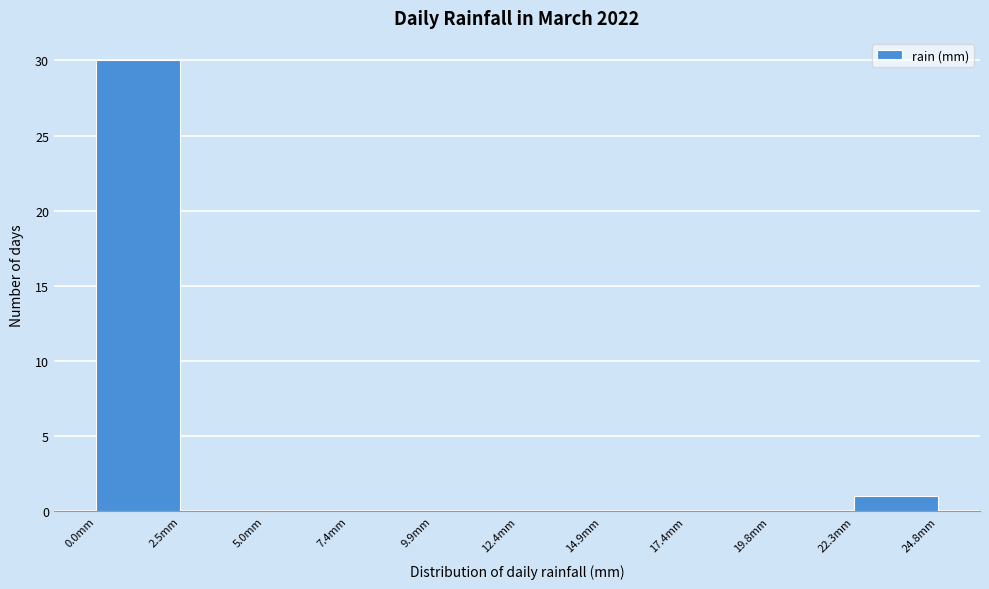

Reading left to right, transcribe this chart: for each bar, give the range it covers on the x-axis and its height. Neither the bar edges nor the heights are printed on the chart, so give them approximately, as read against the axes.

0.0 to 2.5: 30
2.5 to 5.0: 0
5.0 to 7.5: 0
7.5 to 10.0: 0
10.0 to 12.5: 0
12.5 to 15.0: 0
15.0 to 17.5: 0
17.5 to 20.0: 0
20.0 to 22.5: 0
22.5 to 25.0: 1